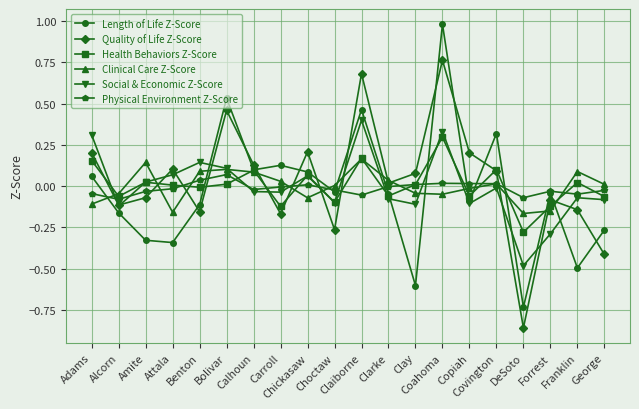

What position from the left is Franklin?

19